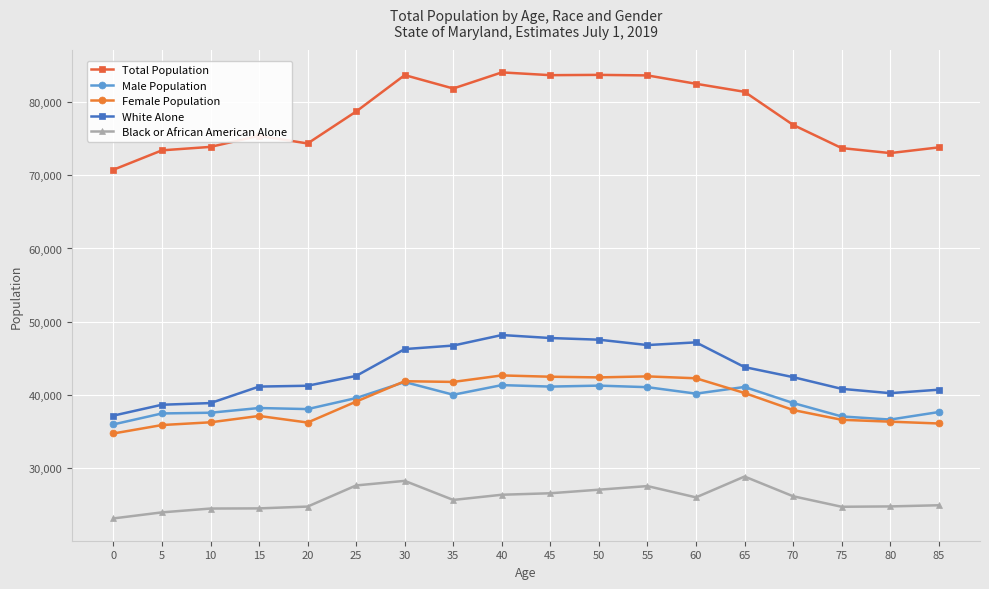

What is the difference between the second highest and second lowest values in the Male Population series?

4702